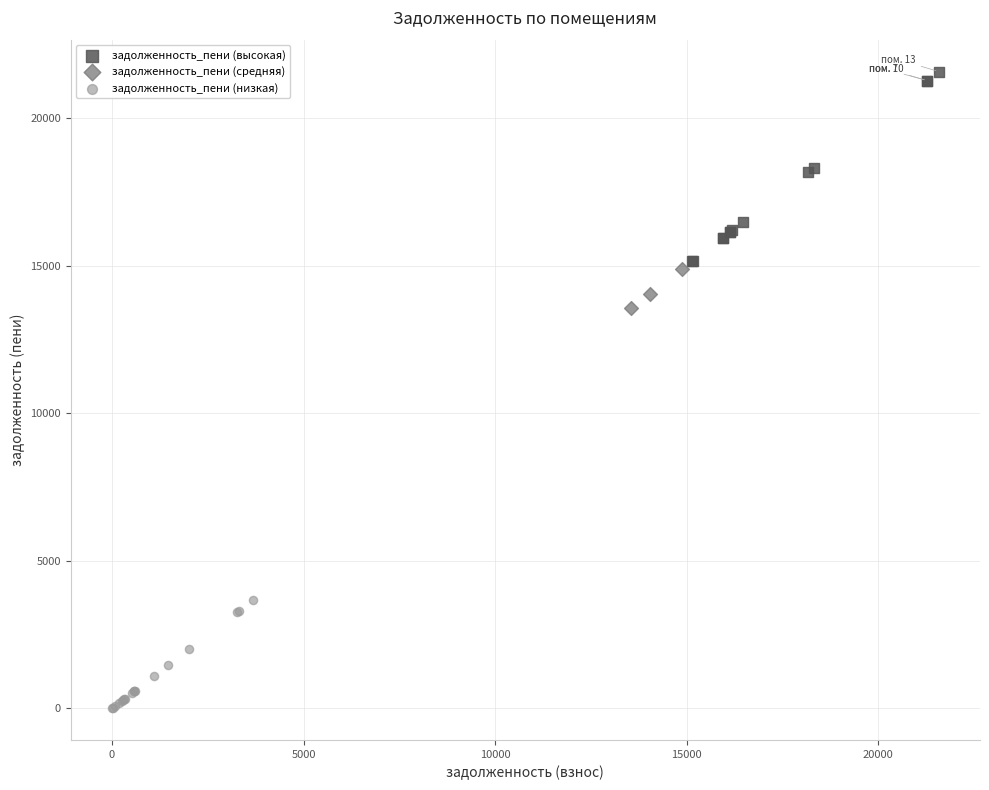

Which series contains the highest Y value?

задолженность_пени (высокая)